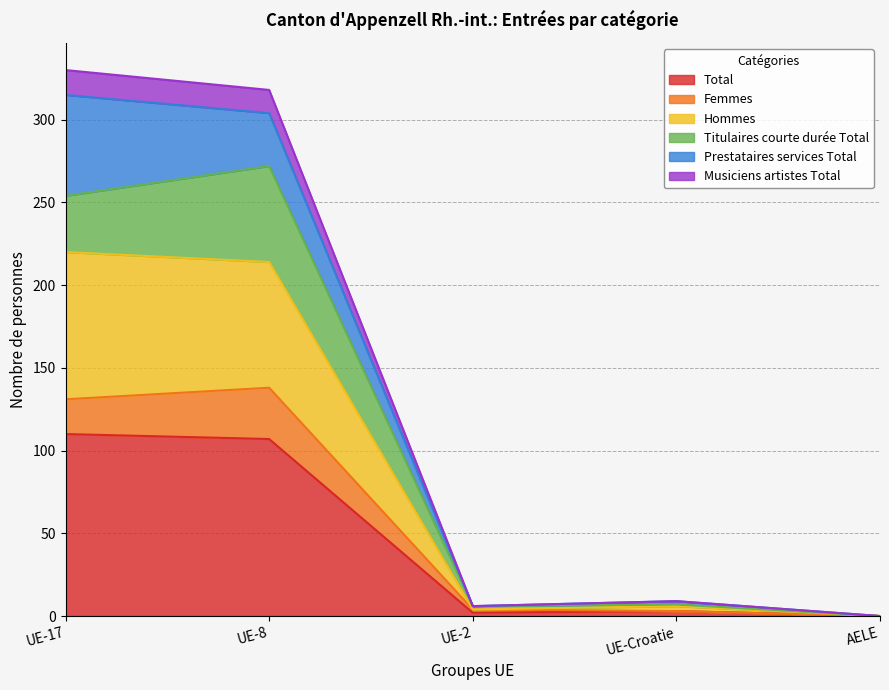

What is the highest value of the Total series?

110